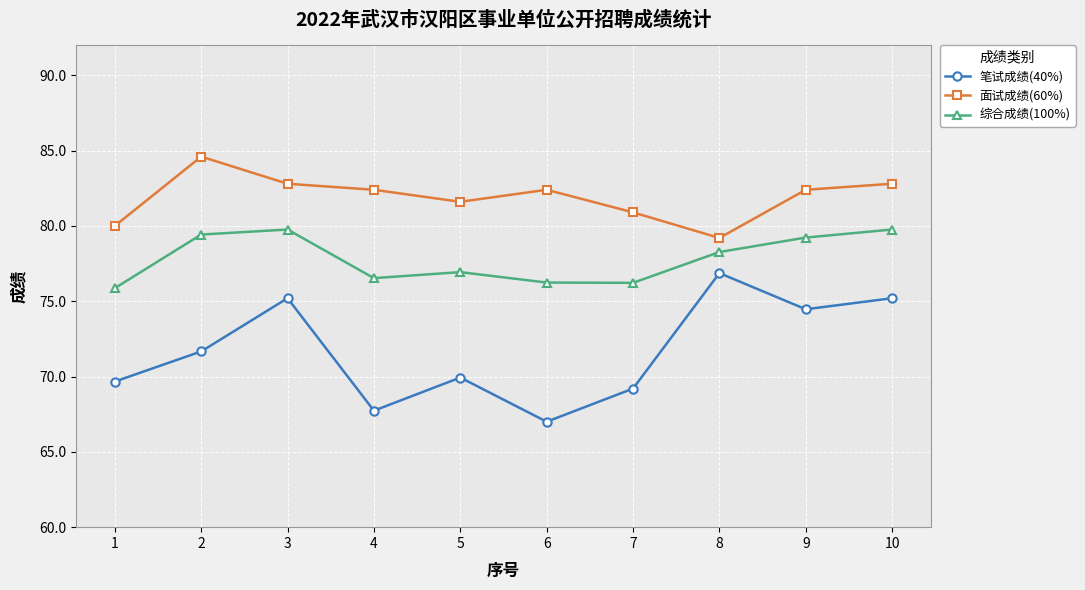

Reading right to left, list all the values displayed in this chart.

笔试成绩(40%): 75.2	74.5	76.9	69.2	67.0	69.9	67.7	75.2	71.7	69.7
面试成绩(60%): 82.8	82.4	79.2	80.9	82.4	81.6	82.4	82.8	84.6	80.0
综合成绩(100%): 79.8	79.2	78.3	76.2	76.2	76.9	76.5	79.8	79.4	75.9